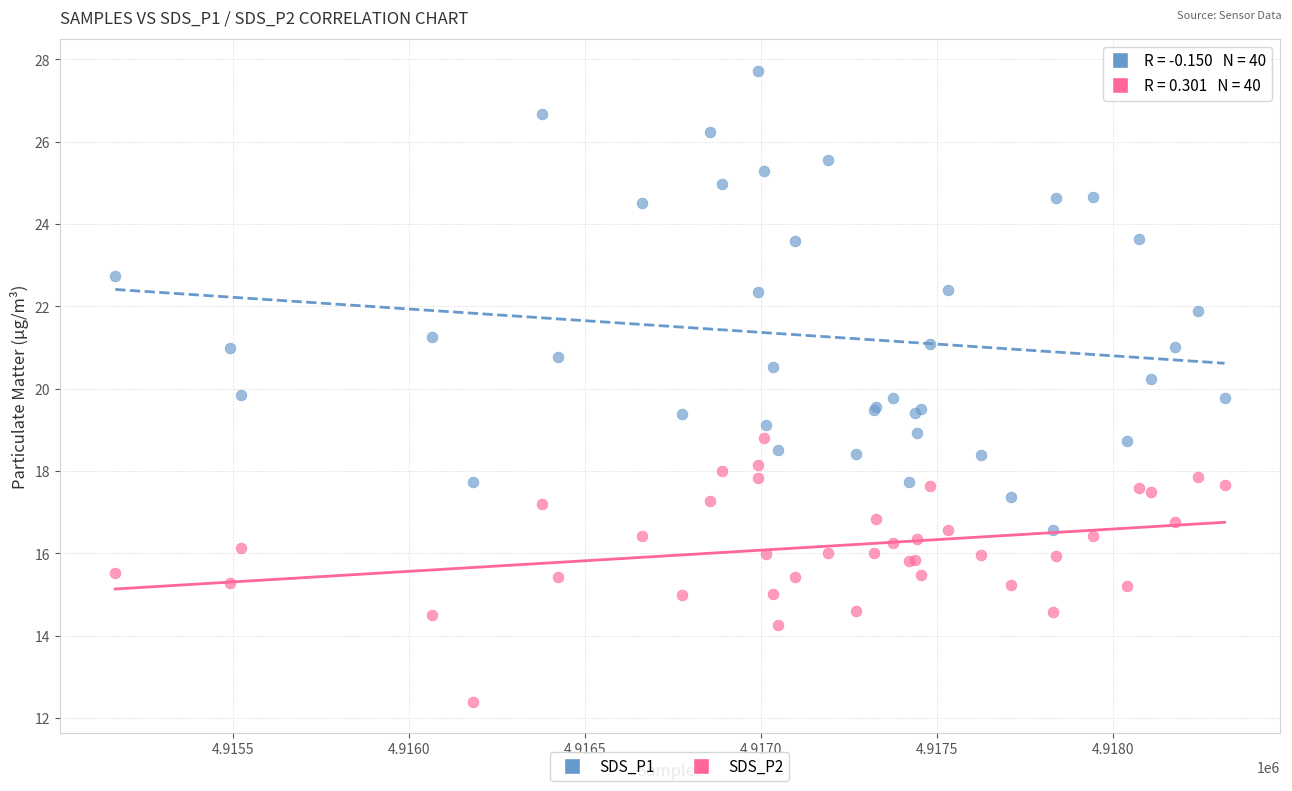

Which series reaches the maximum Y coordinate?

SDS_P1